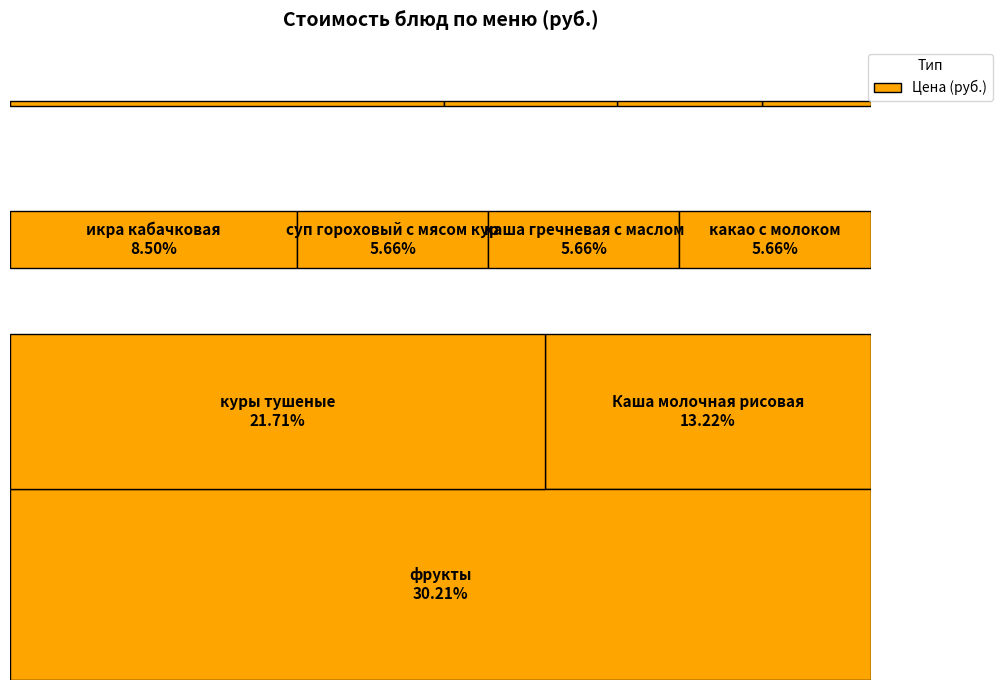

True or false: куры тушеные accounts for 13% of the total.

False